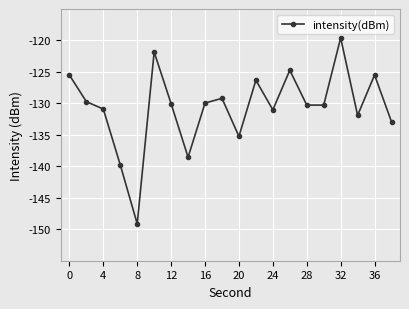

What is the value of the 1st point from the left?

-125.5